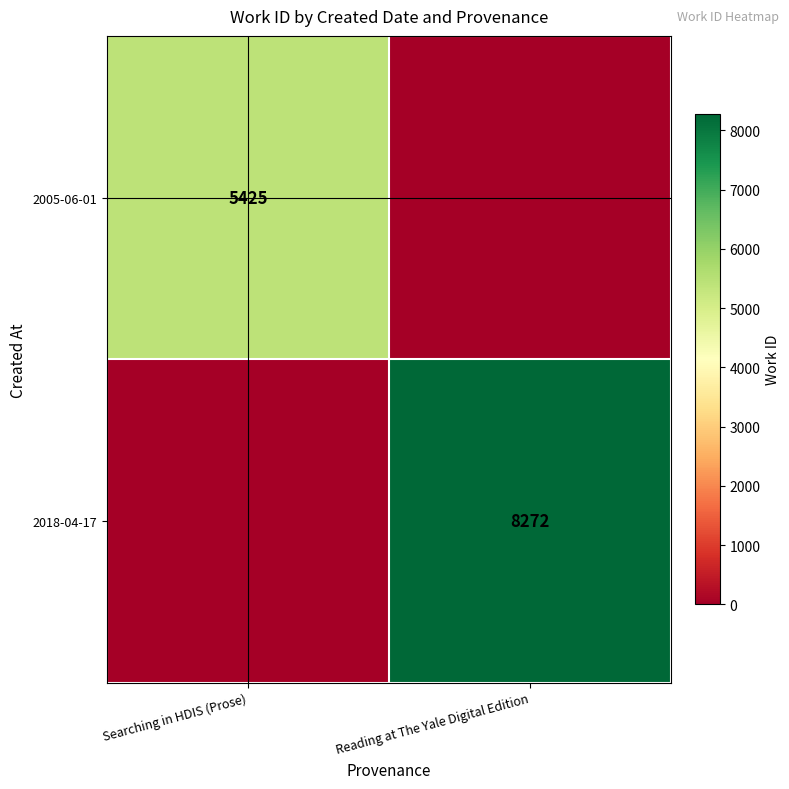

The value of 2018-04-17 at Reading at The Yale Digital Edition is 8272. True or false?

True